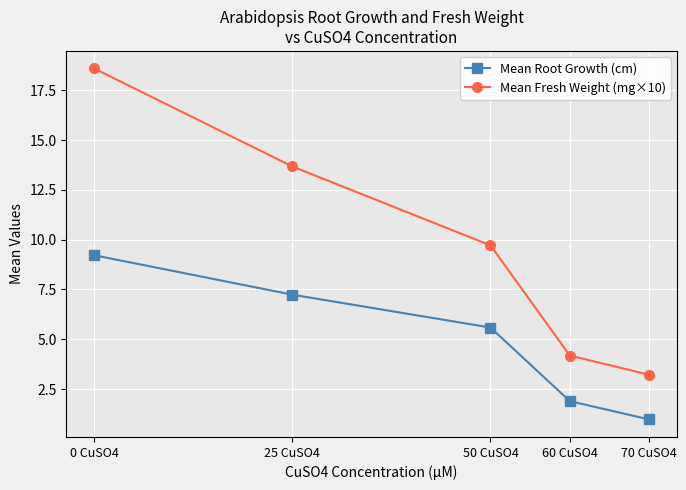

The value of Mean Fresh Weight (mg×10) at 70 CuSO4 is 5.1. True or false?

False